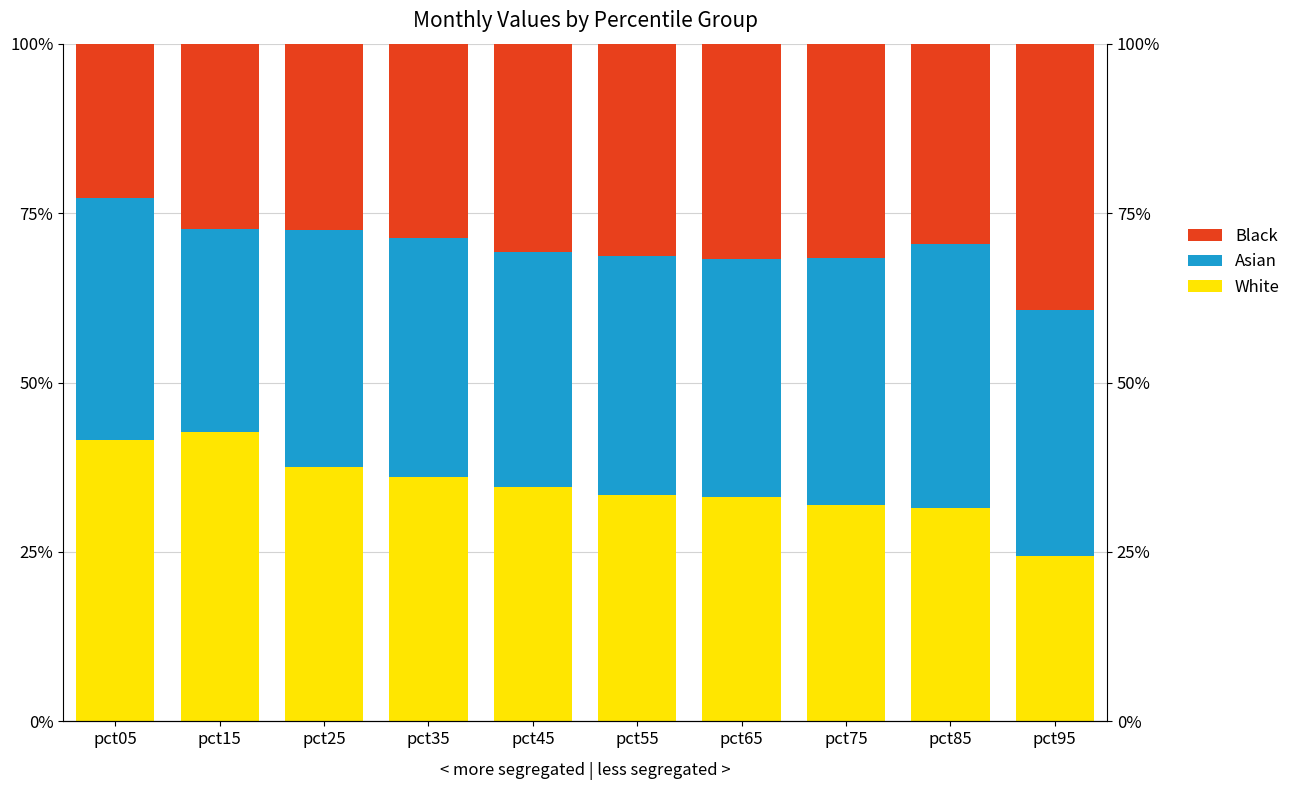

What is the average value of the White series?

34.7